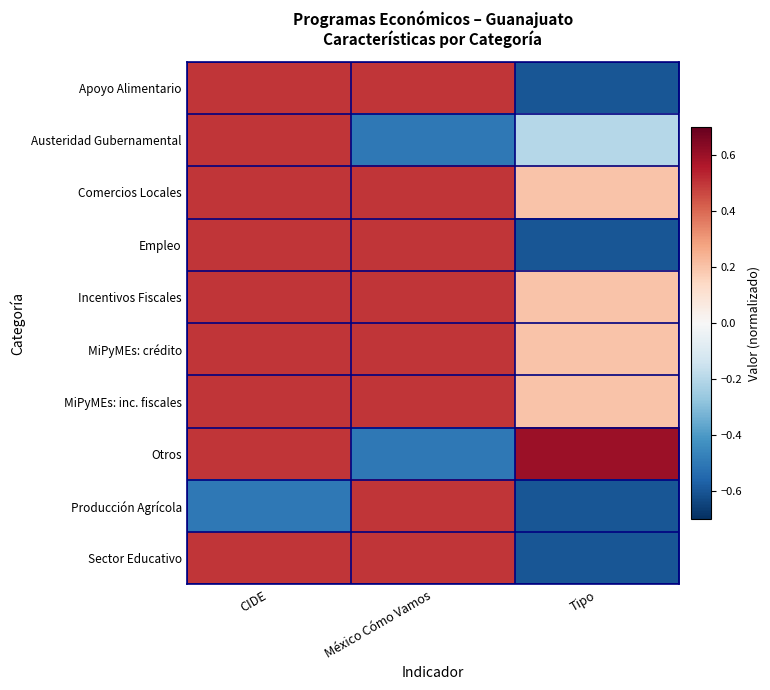

Between CIDE and México Cómo Vamos, which is larger?

CIDE